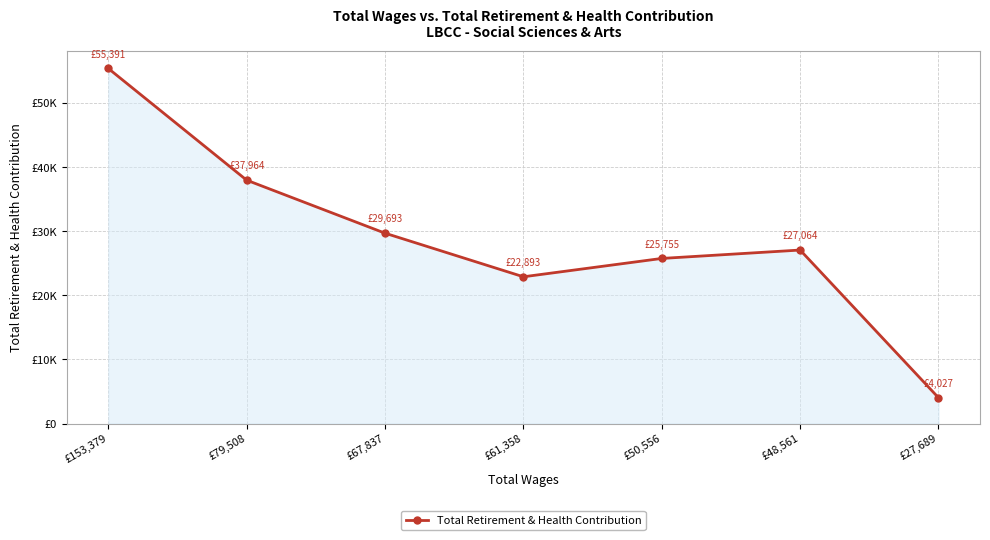

Is this an area chart (filled region under the line)?

Yes